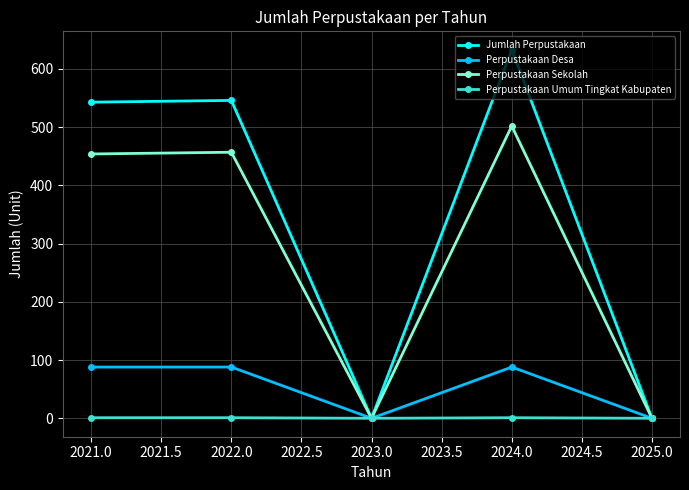

Does the chart display data point markers on the line(s)?

Yes